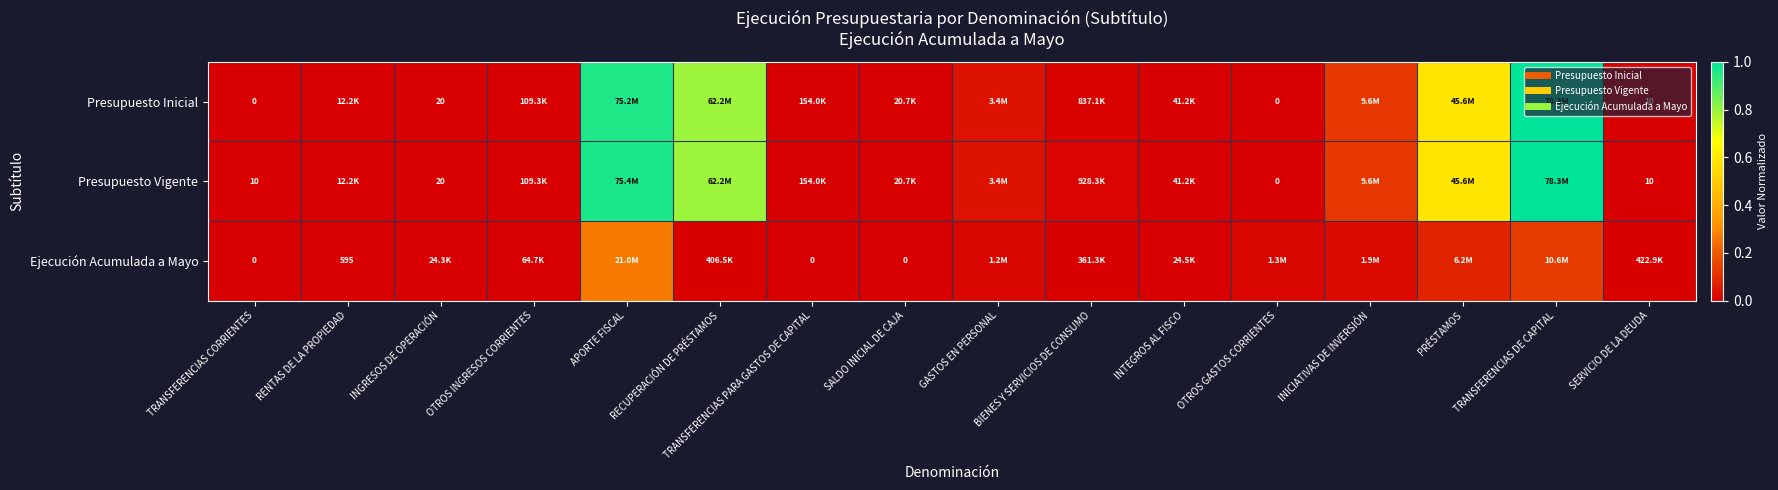

How many values in Presupuesto Inicial are above zero?

14